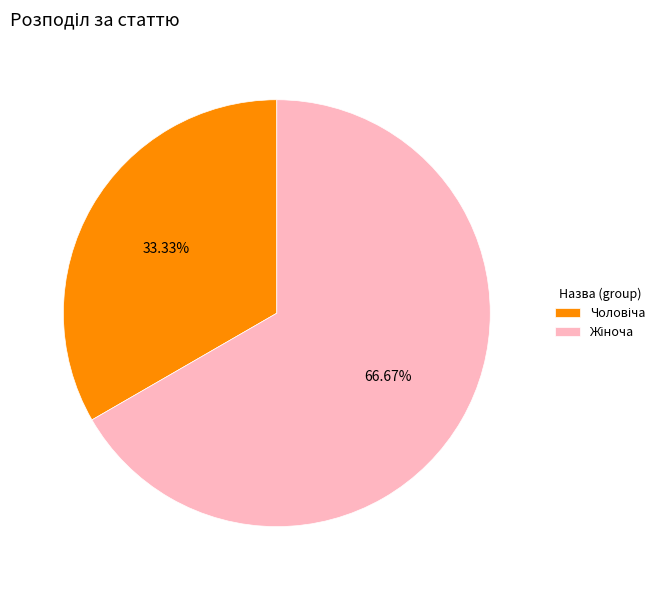

To the nearest percent, what portion does Жіноча represent?

67%